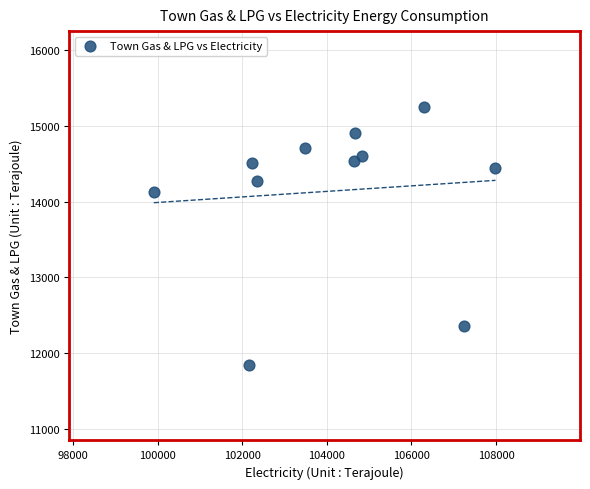

What is the range of Y values (max minus min)?

3407